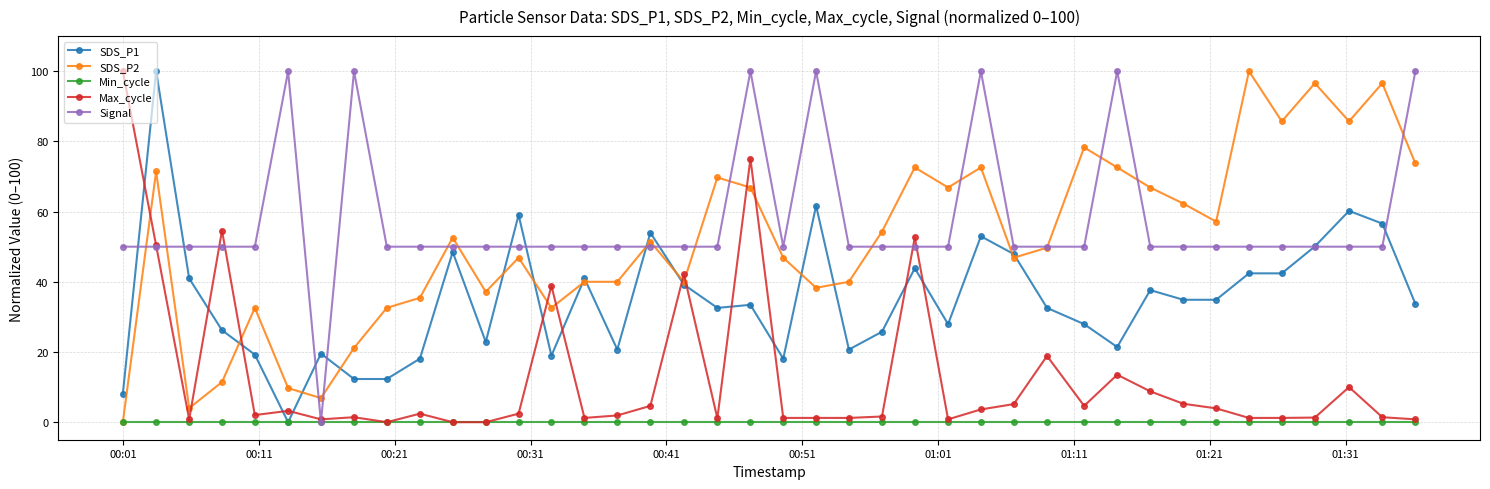

In Signal, how many points are higher than both neighbors (excluding endpoints)?

6